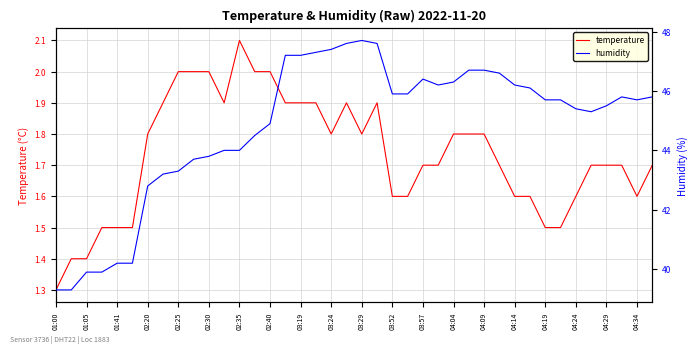

How many data points in humidity are above 45?

25